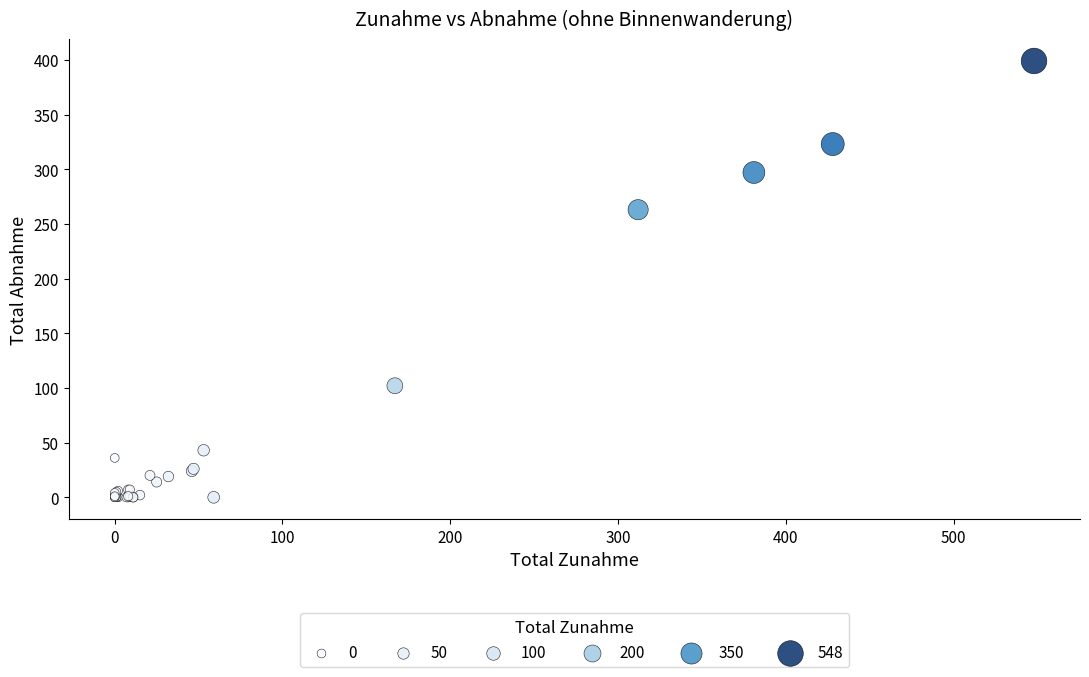

What Y value in the scatter plot is closest to 199?

263